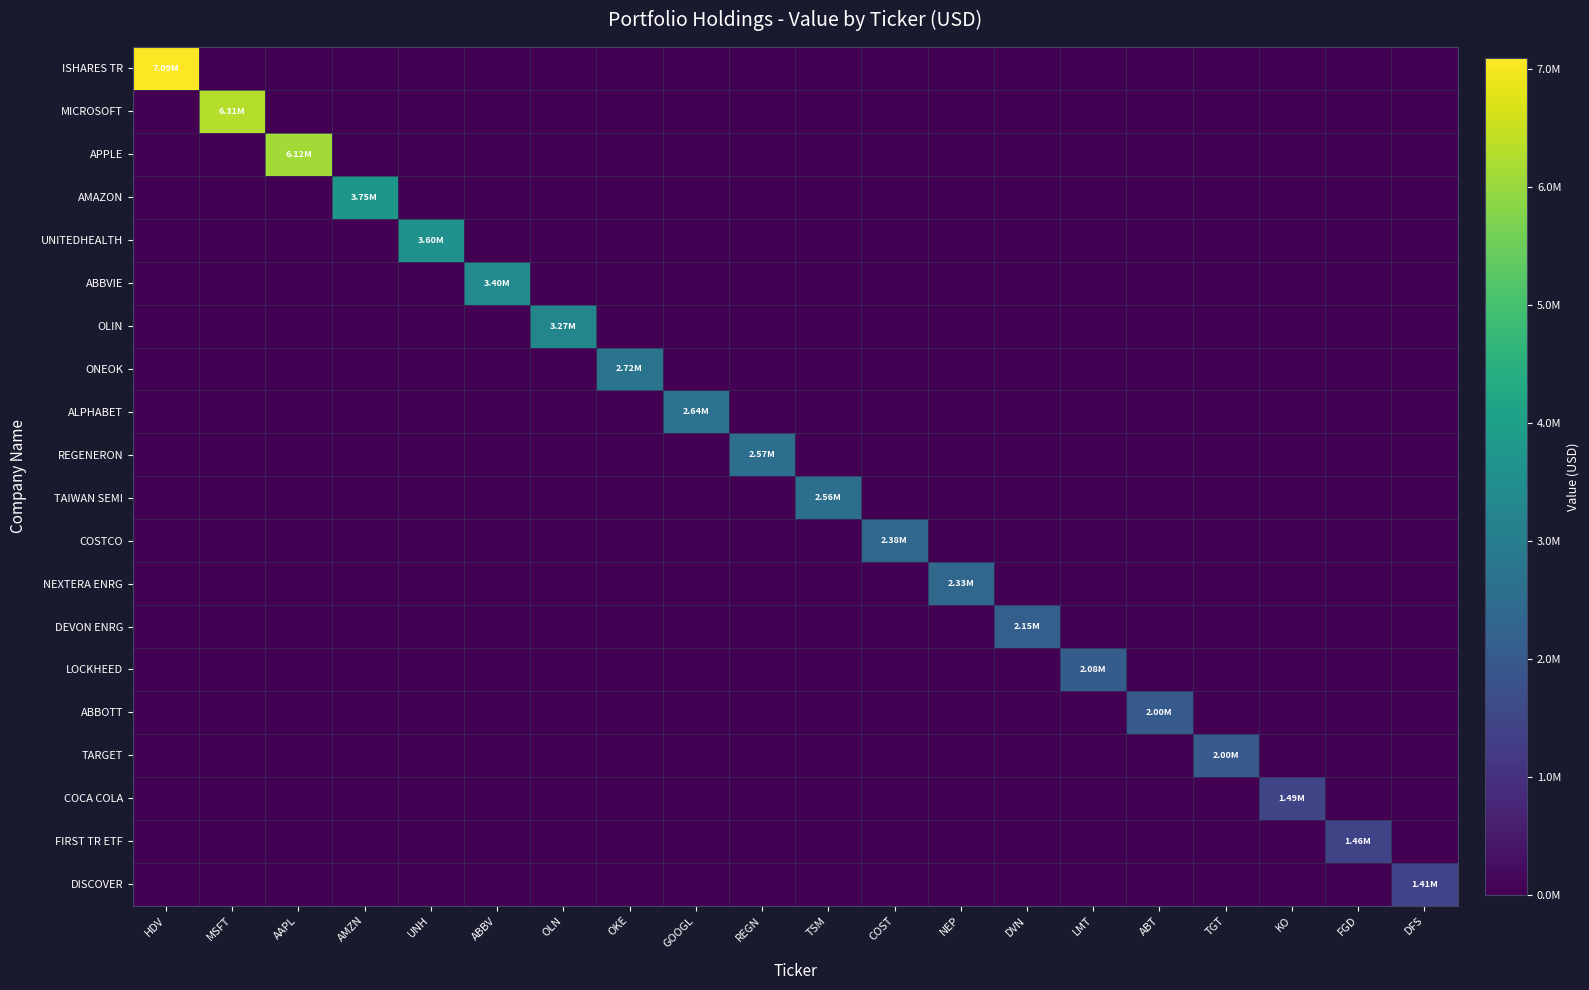

Between REGN and GOOGL, which is larger?

REGN